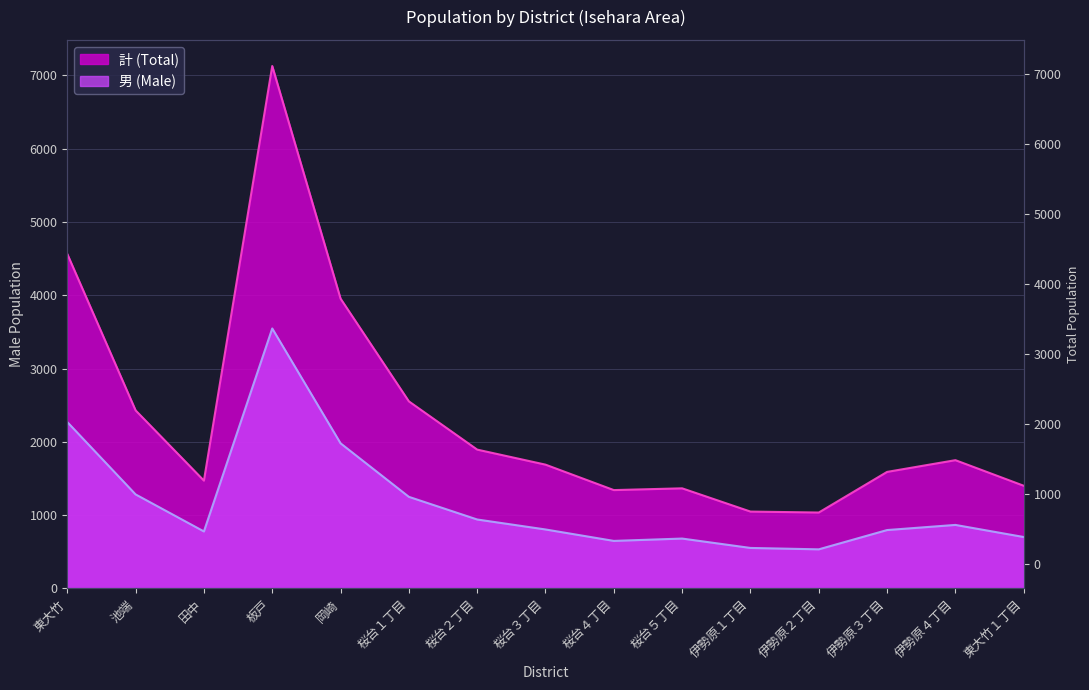

At which label is 計 (Total) closest to 4080?

岡崎